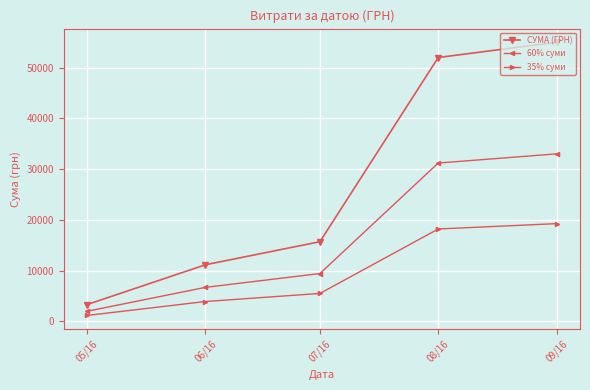

Is it true that СУМА (ГРН) equals 5569.1 at 05/16?

False